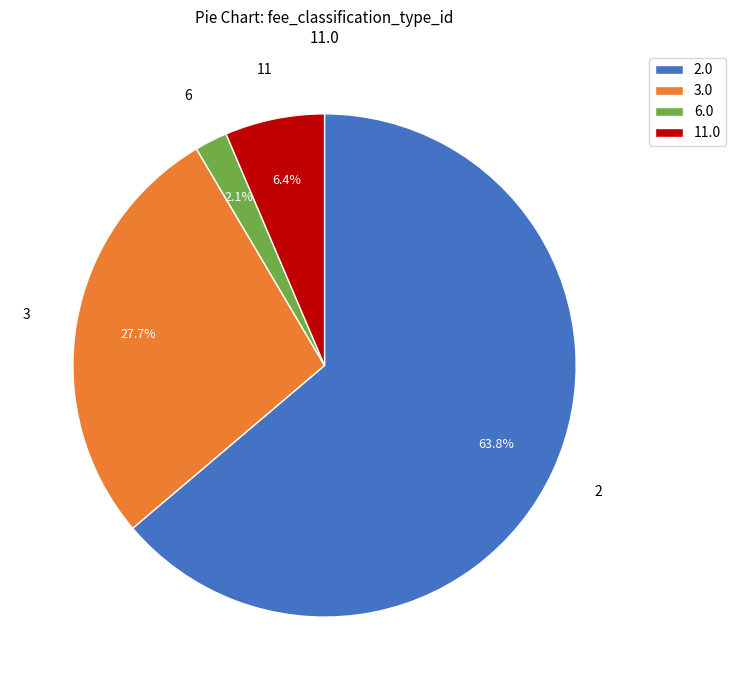

What is the total percentage of 3.0 and 2.0?

91.5%